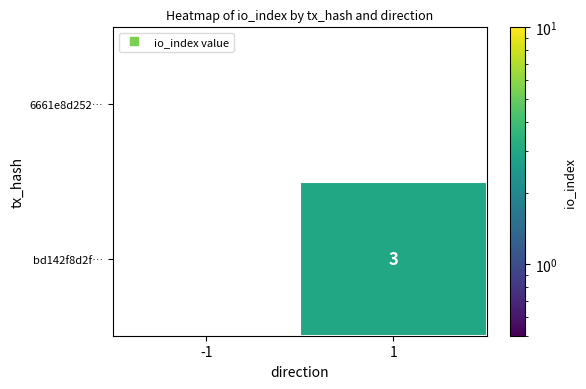

Rank the series by their average value, from lowest to highest.

6661e8d252…, bd142f8d2f…